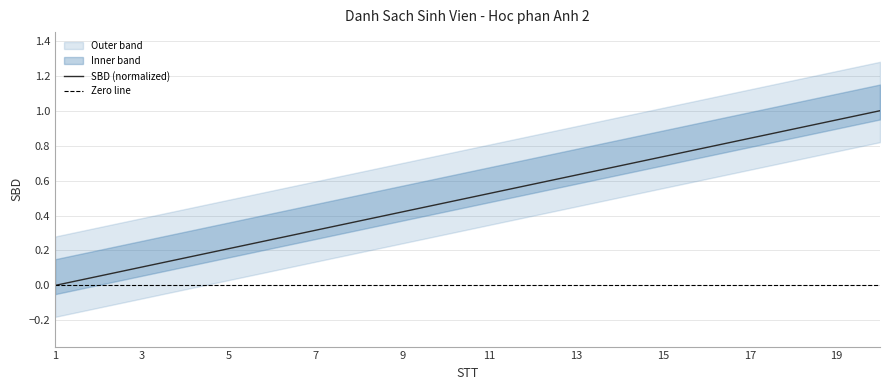

Rank the categories by value from highest to lowest.

20, 19, 18, 17, 16, 15, 14, 13, 12, 11, 10, 9, 8, 7, 6, 5, 4, 3, 2, 1